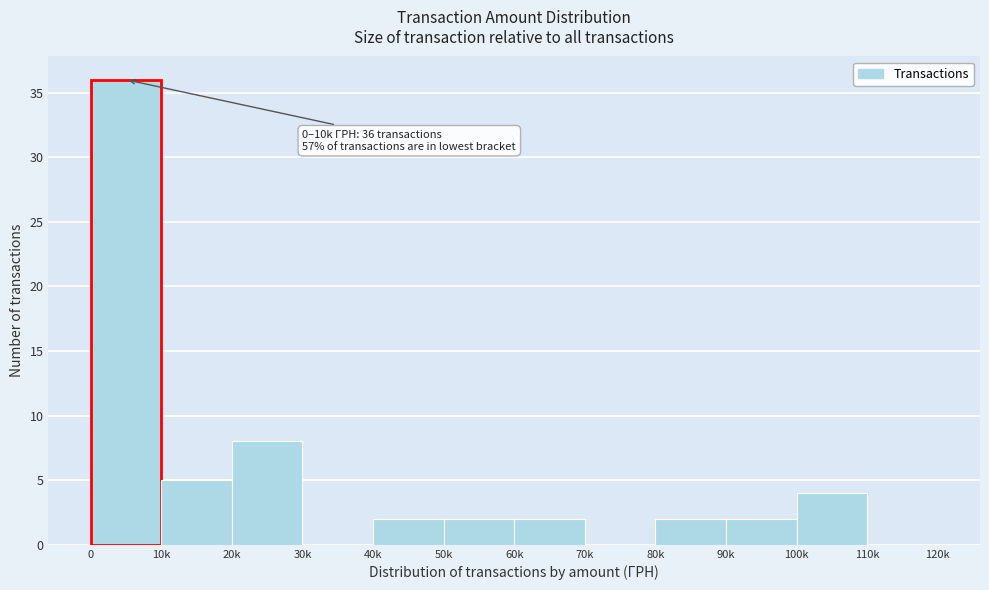

Reading left to right, what are all the values shown in this chart?

0=36	10k=5	20k=8	30k=0	40k=2	50k=2	60k=2	70k=0	80k=2	90k=2	100k=4	110k=0